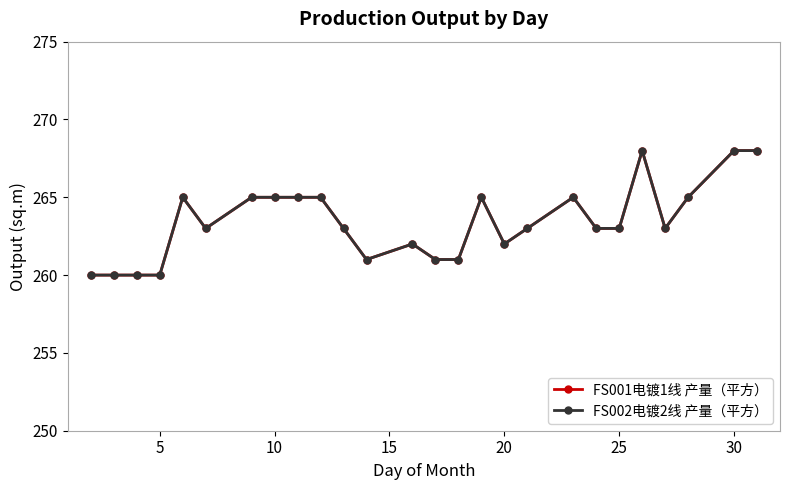

Is this an area chart (filled region under the line)?

No